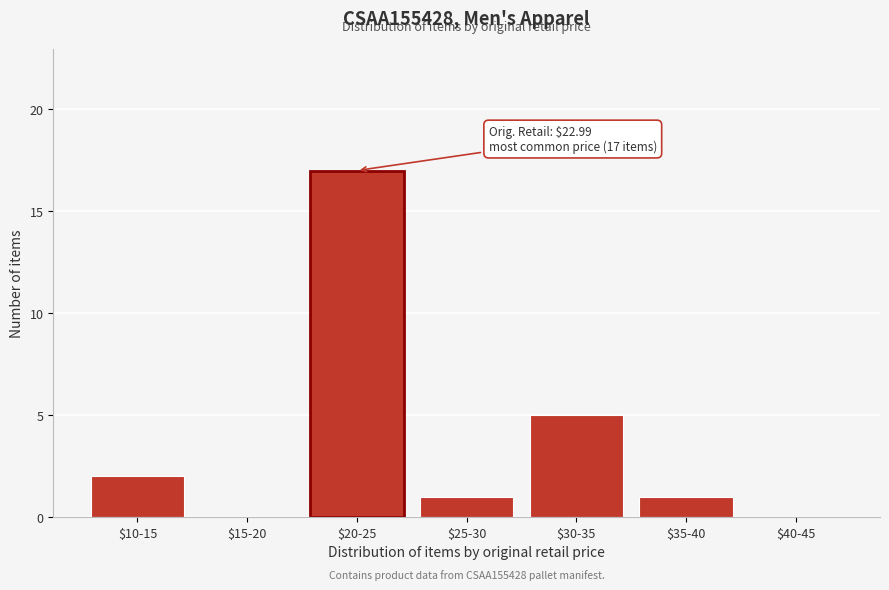

The value at $15-20 is 0. True or false?

True